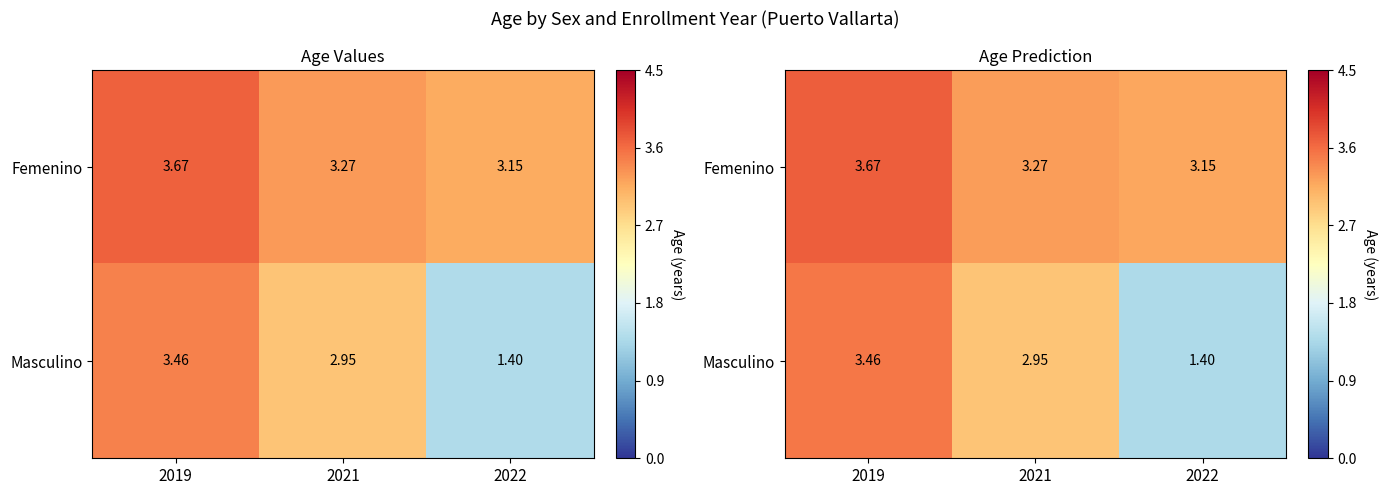

How many categories are shown in the chart?

3